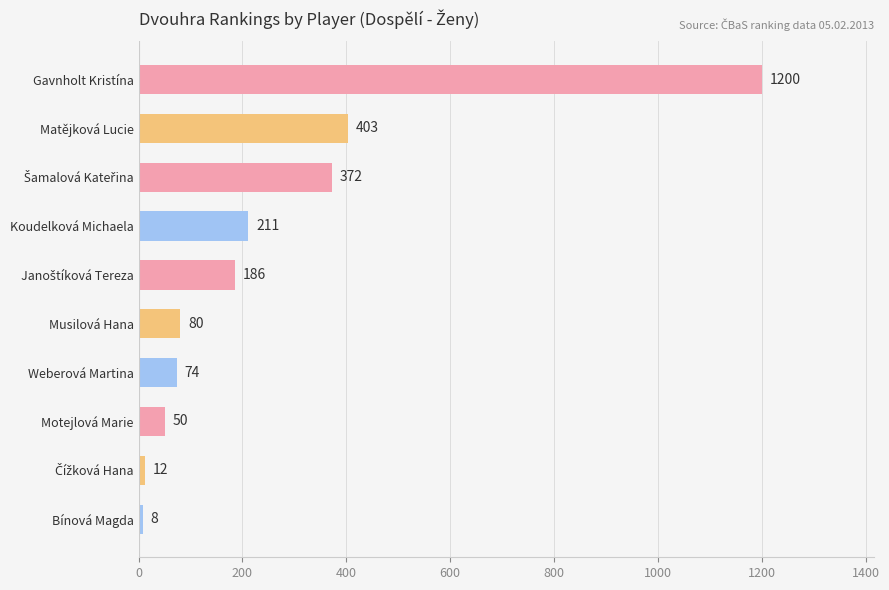

Reading top to bottom, list all the values displayed in this chart.

1200	403	372	211	186	80	74	50	12	8